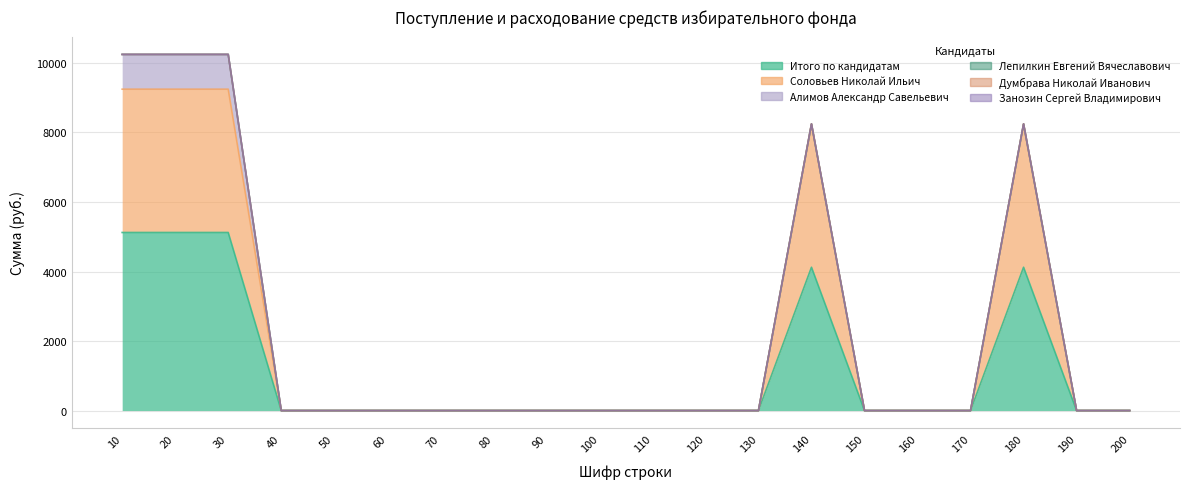

How many Соловьев Николай Ильич values are between 0 and 4123?

20